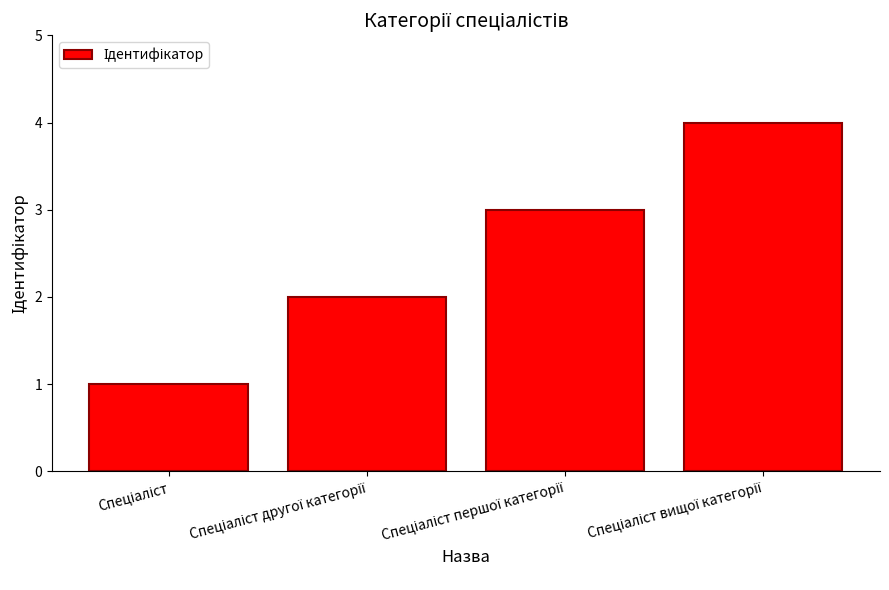

What is the greatest value displayed?

4